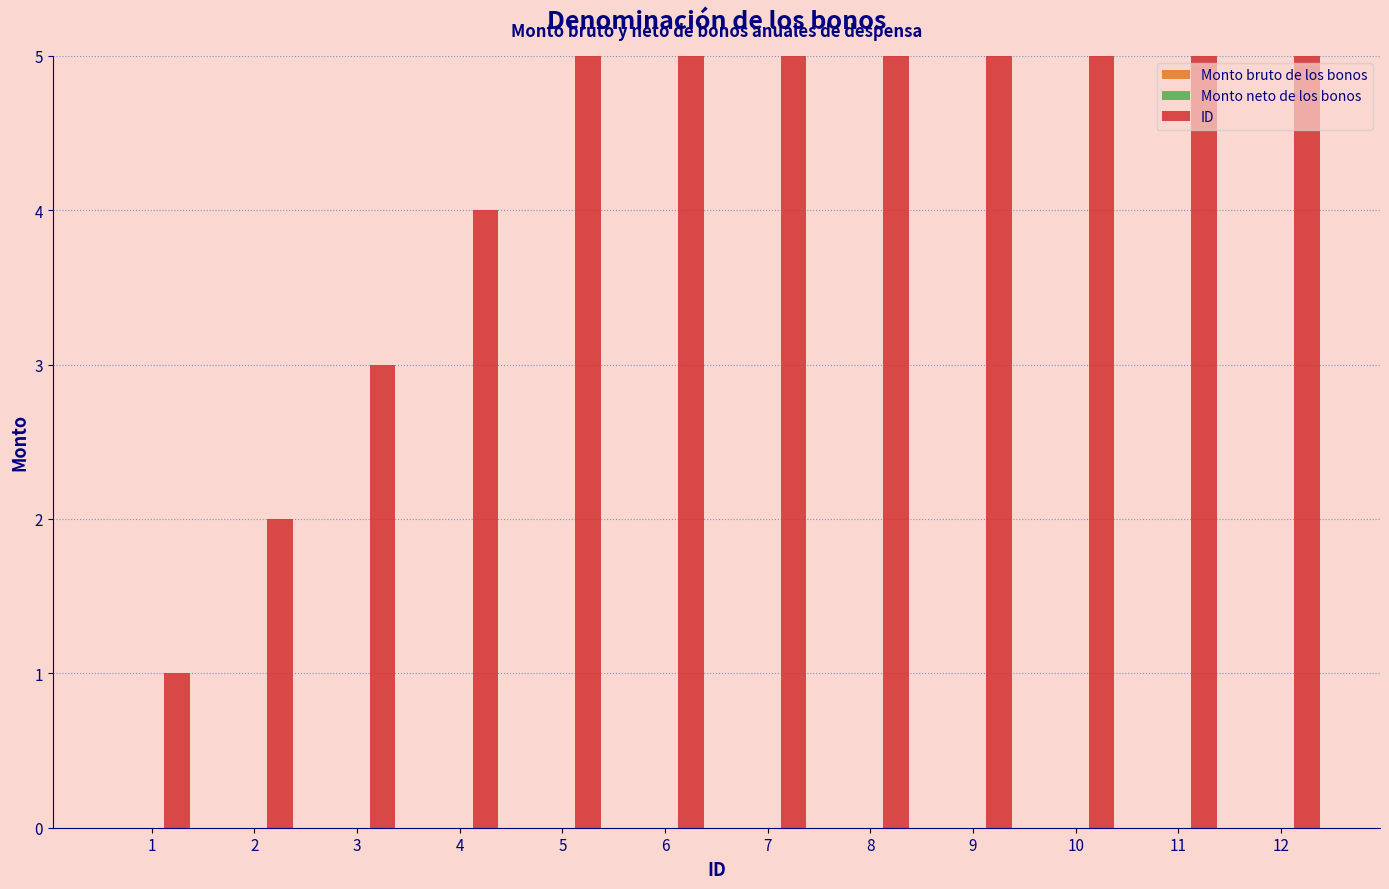

Between 4 and 7, which series saw the biggest shift?

ID